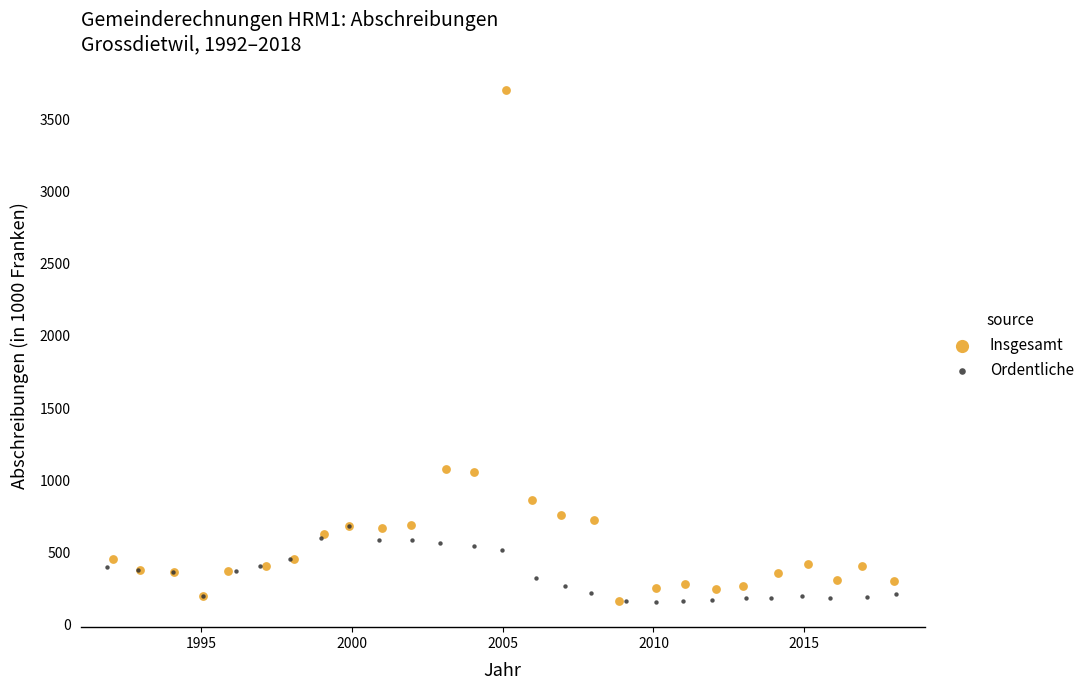

Which series contains the highest Y value?

Insgesamt